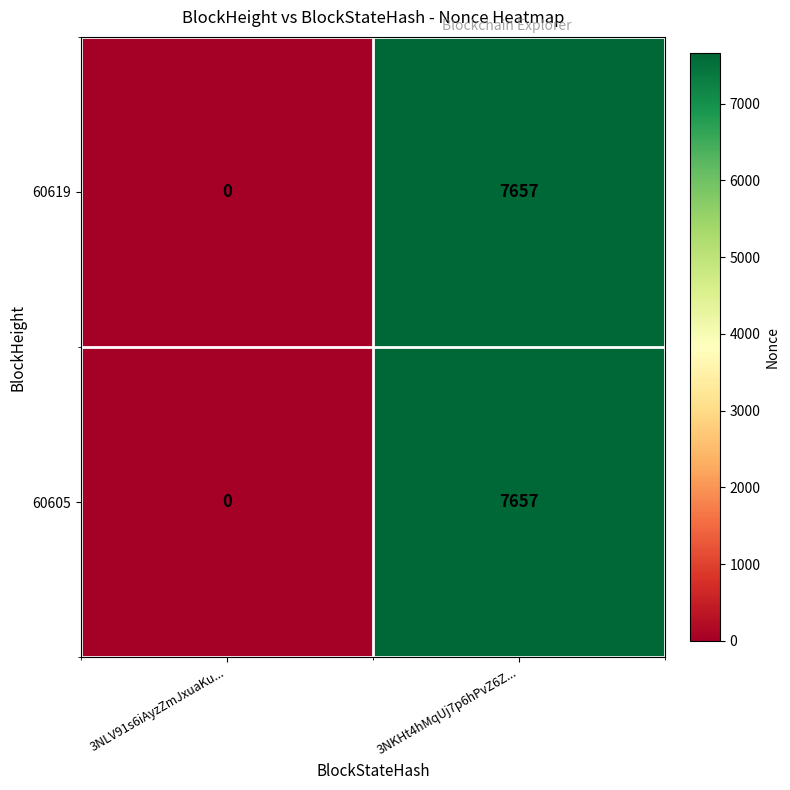

How many categories are shown in the chart?

2